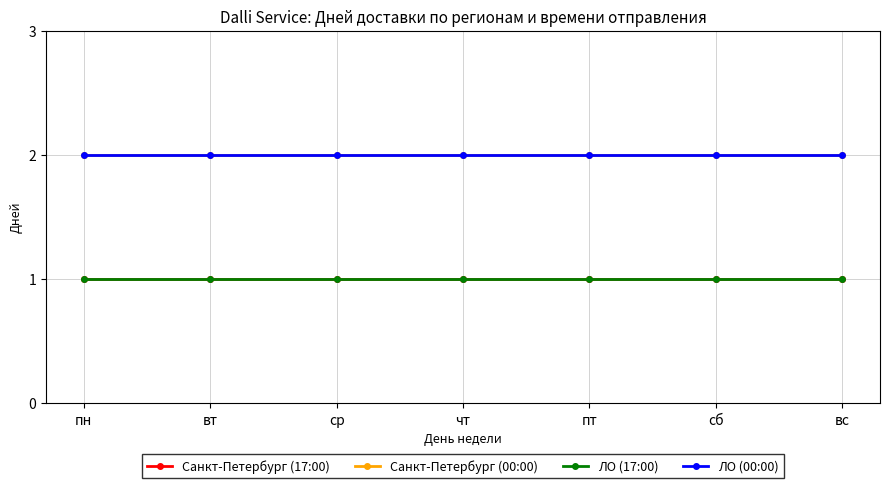

Is this an area chart (filled region under the line)?

No